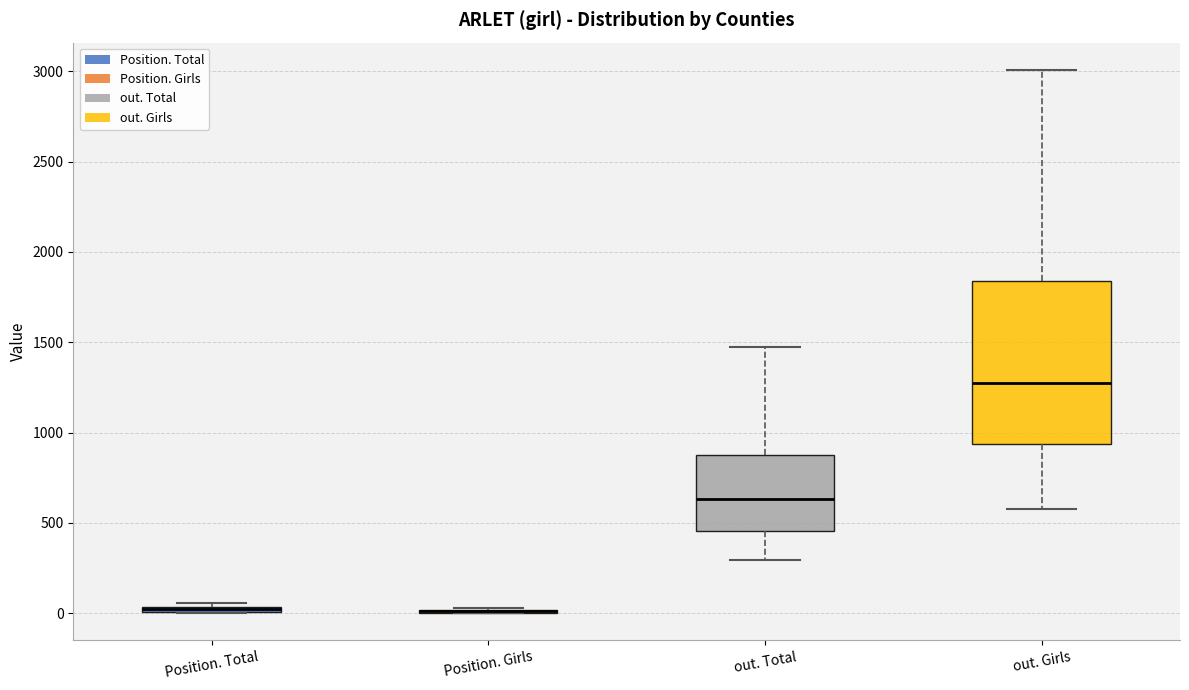

Comparing the boxes themselves (not the whiskers), which one is the tallest?

out. Girls